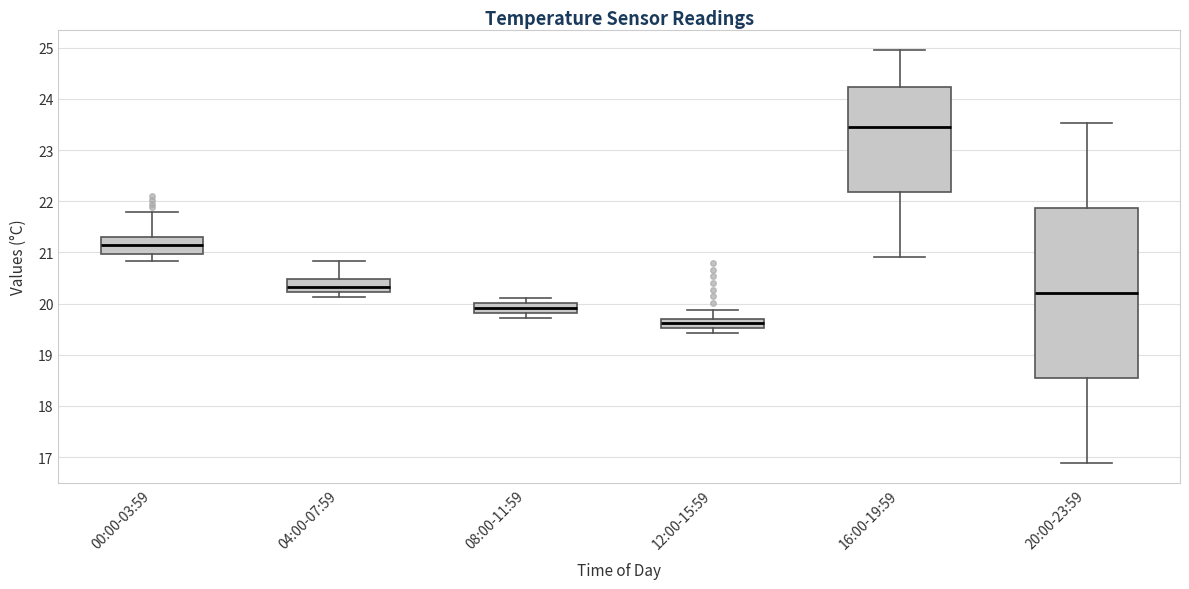

Which box's median line is the lowest?

12:00-15:59